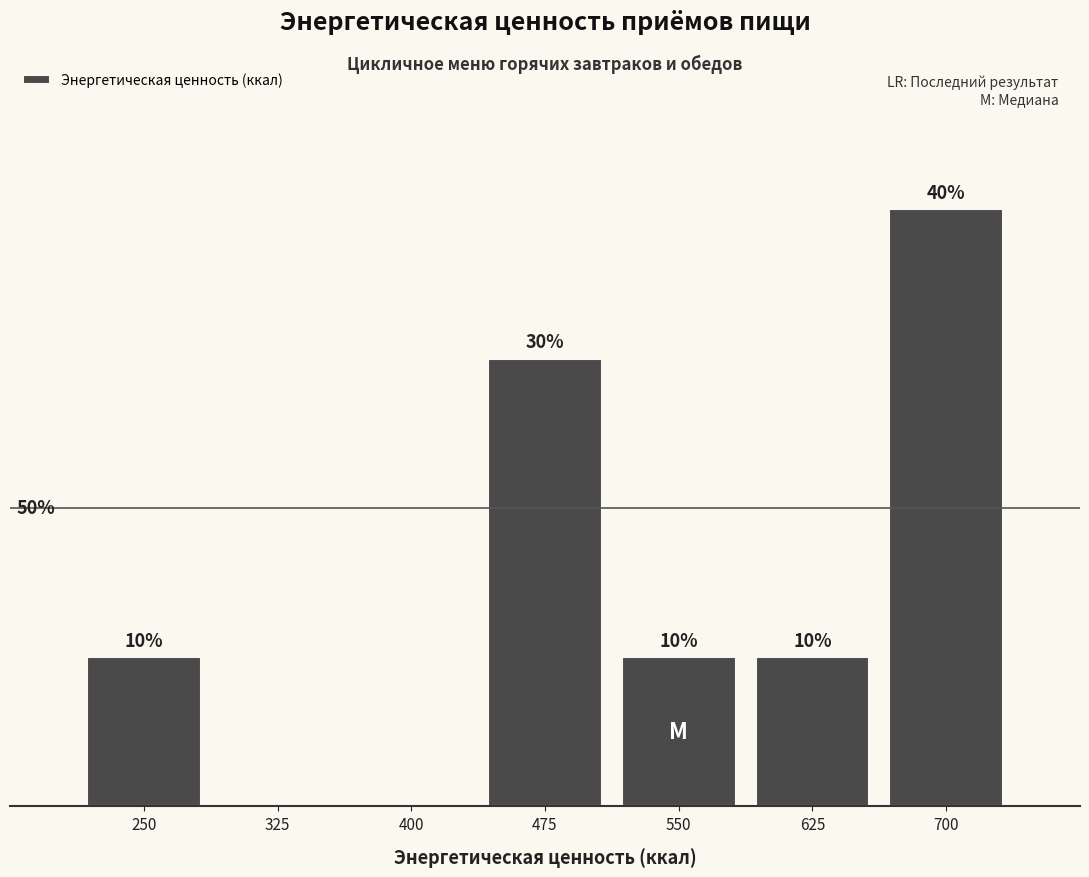

Are the bars horizontal?

No